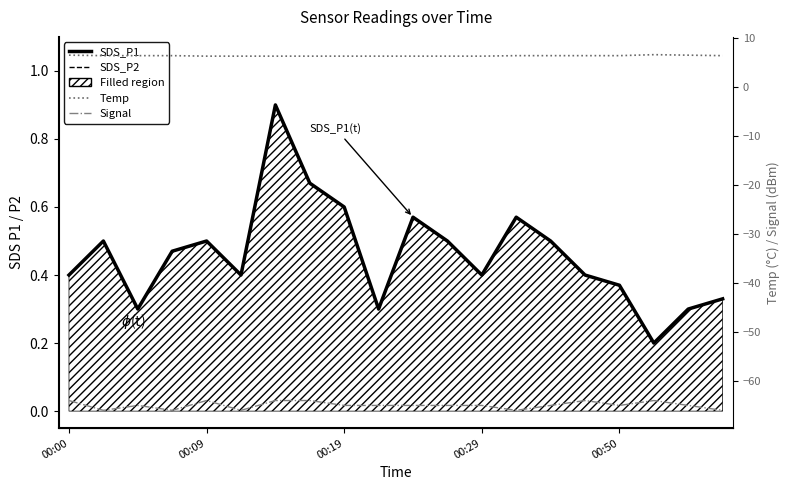

What is the sum of all SDS_P2 values?

9.2